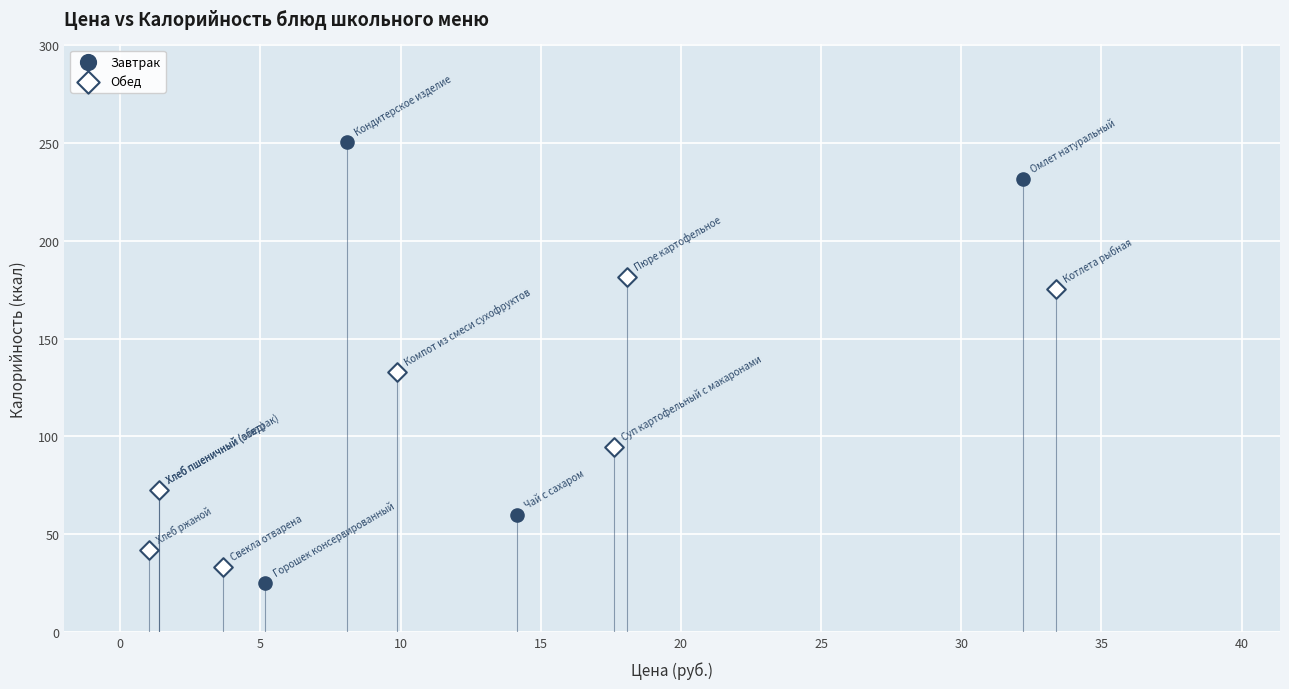

Which series reaches the maximum Y coordinate?

Завтрак